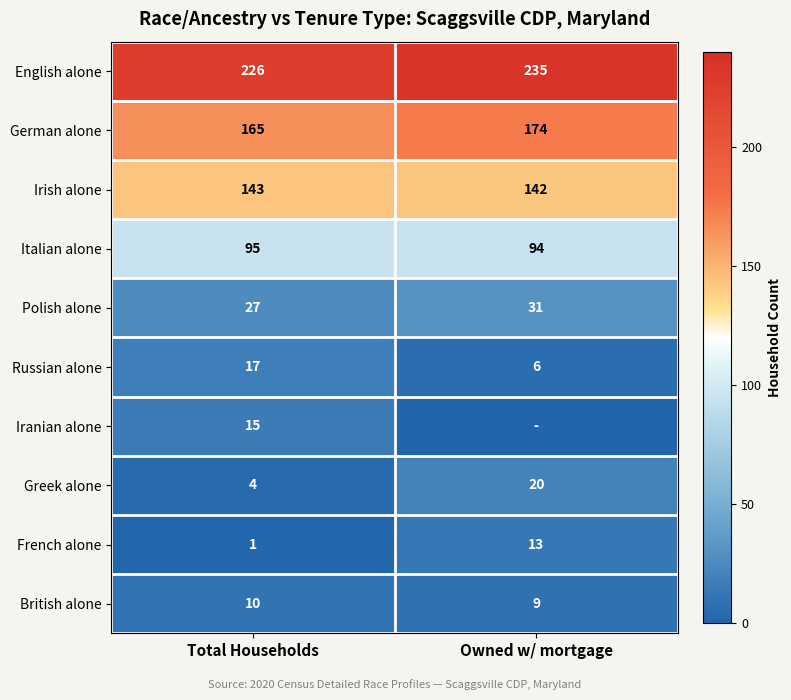

Is the value of Irish alone at Owned w/ mortgage greater than the value of Russian alone at Total Households?

Yes